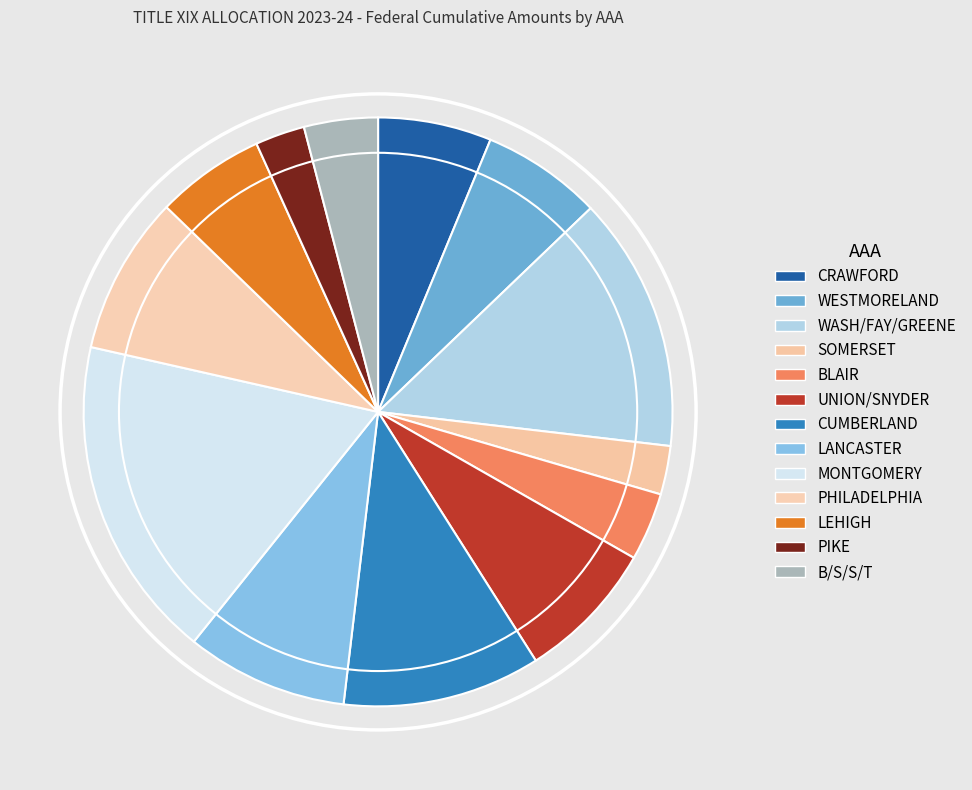

Is CRAWFORD the majority of the pie?

No